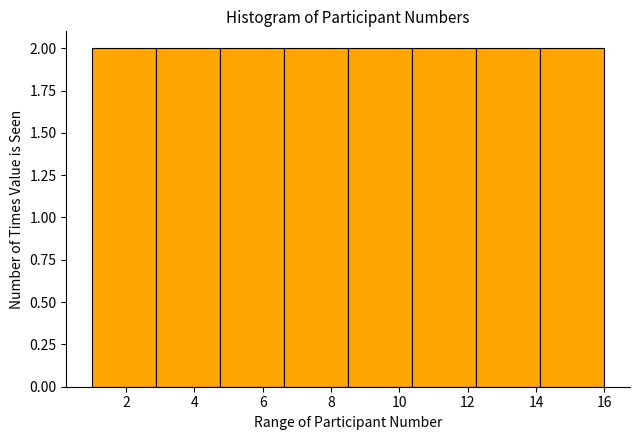

Reading left to right, transcribe this chart: for each bar, give the range it covers on the x-axis and its height. Neither the bar edges nor the heights are printed on the chart, so give them approximately, as read against the axes.

1.0 to 2.8: 2
2.8 to 4.8: 2
4.8 to 6.6: 2
6.6 to 8.6: 2
8.6 to 10.4: 2
10.4 to 12.2: 2
12.2 to 14.2: 2
14.2 to 16.0: 2